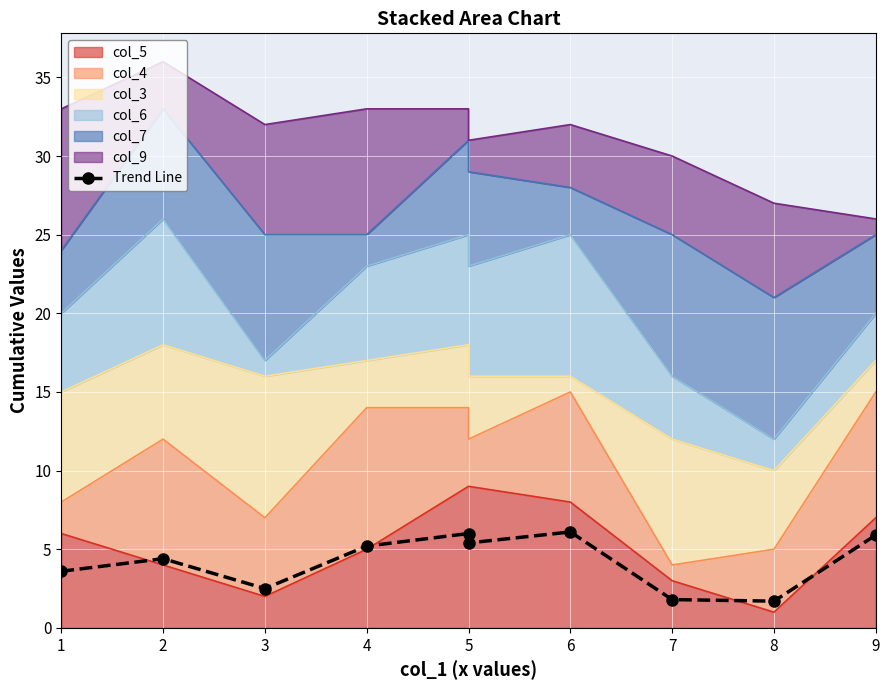

The chart shows a value of 10.6 at 5. True or false?

False